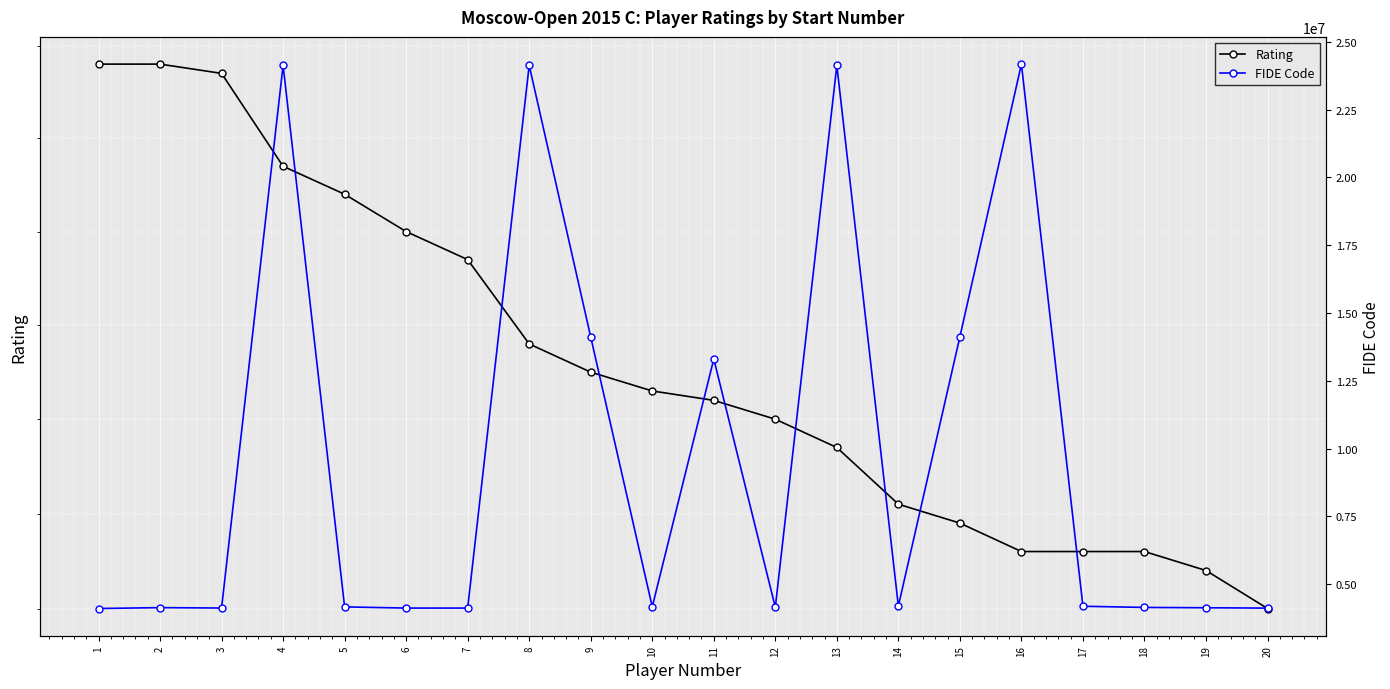

The value of FIDE Code at 3 is 2412150. True or false?

False